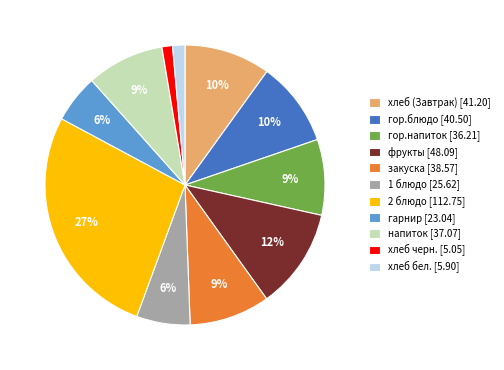

True or false: хлеб черн. accounts for 11% of the total.

False